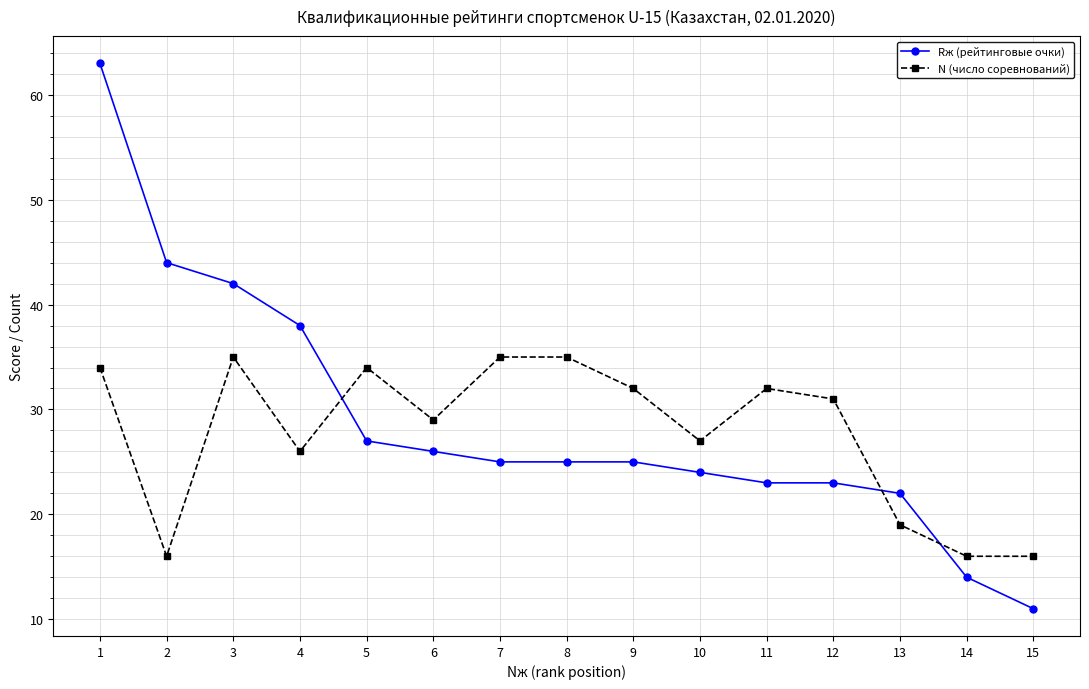

Count the number of categories in the chart.

15